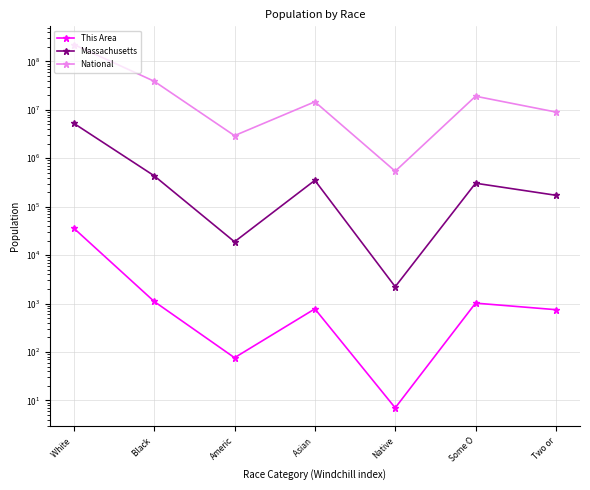

Which series has the largest total across all categories?

National